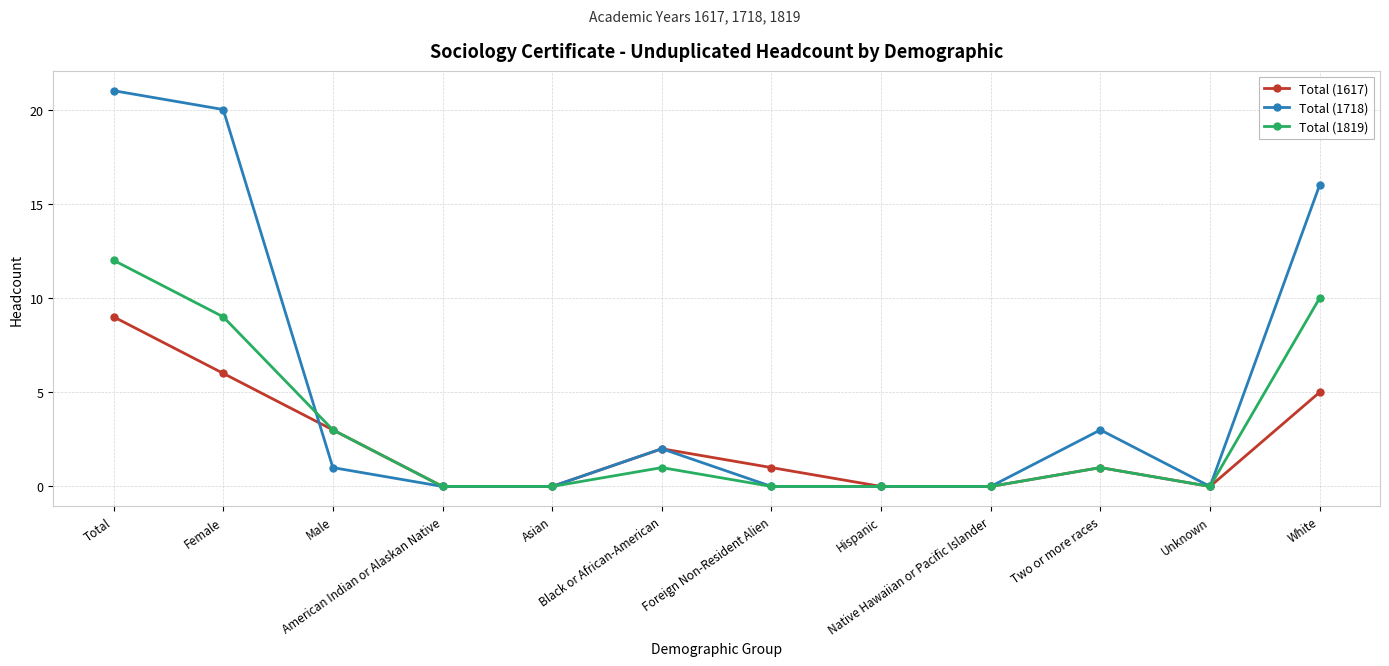

At how many categories does at least one series exceed 13?

3